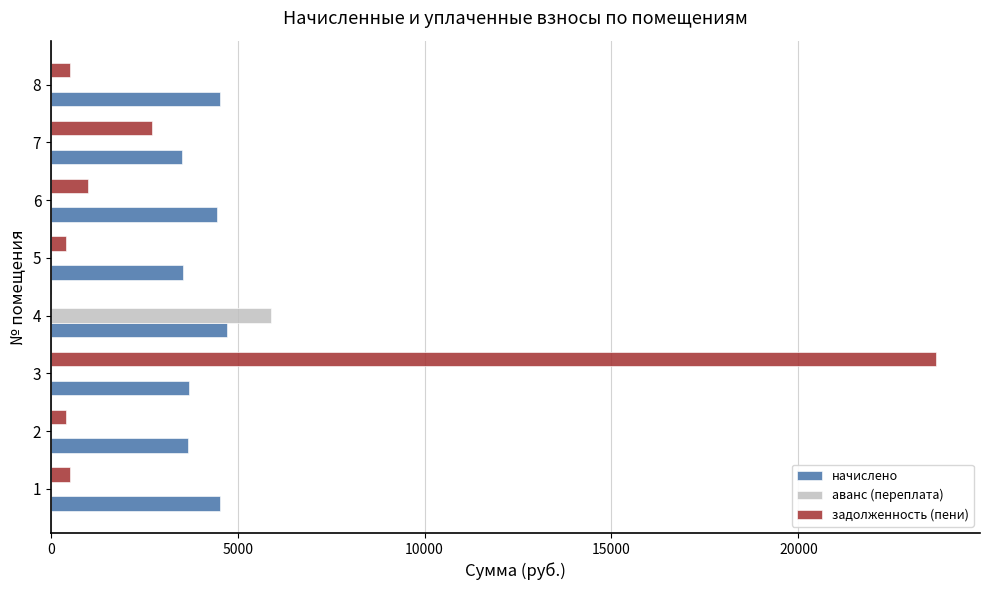

Between 1 and 3, which series saw the biggest shift?

задолженность (пени)